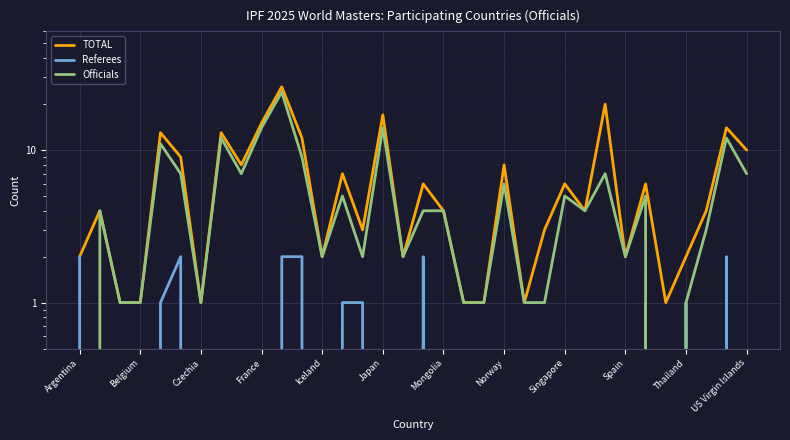

At how many categories does at least one series exceed 11?

8